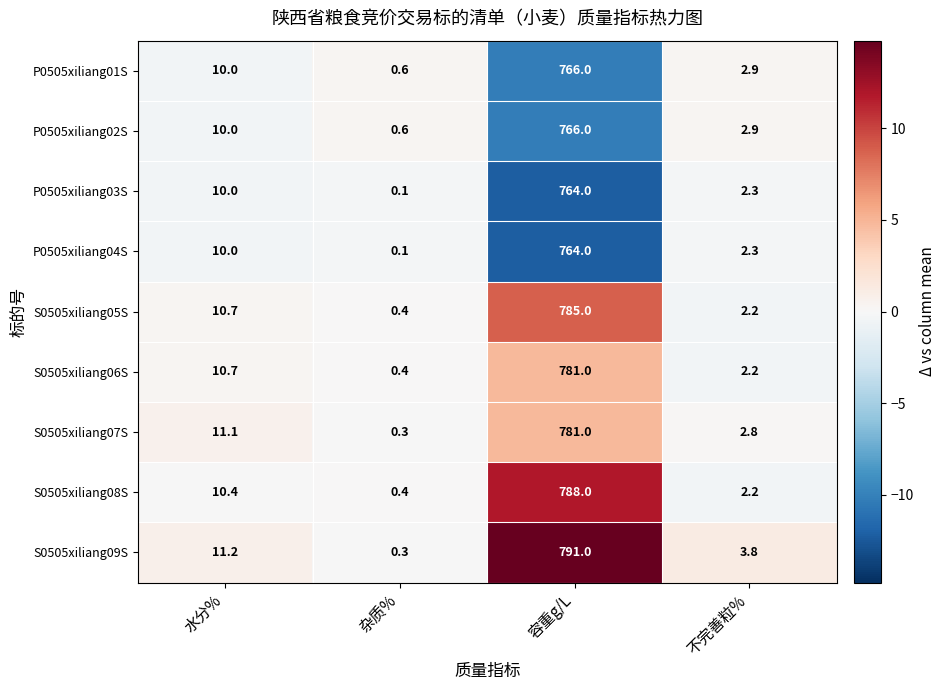

Count the number of categories in the chart.

4